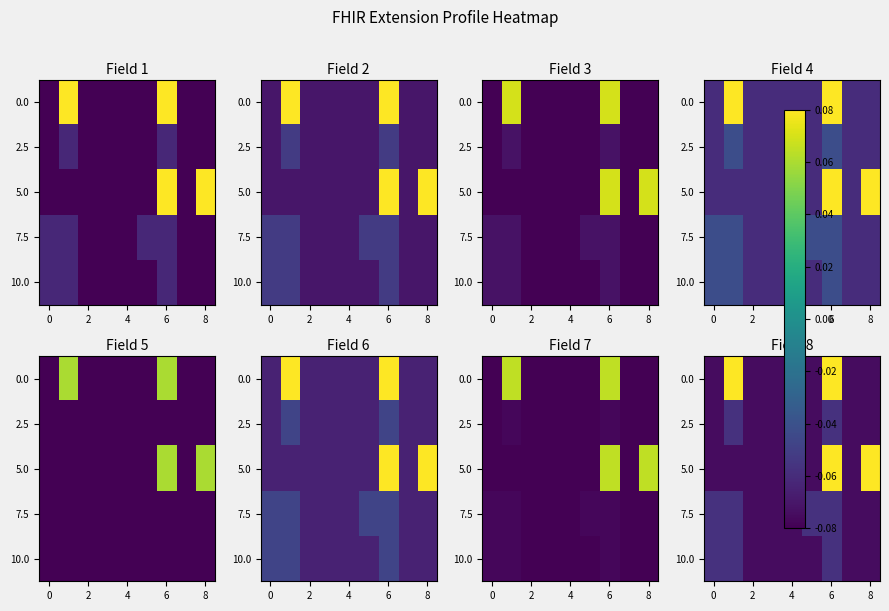

What is the sum of all 2.5 values?

-0.6